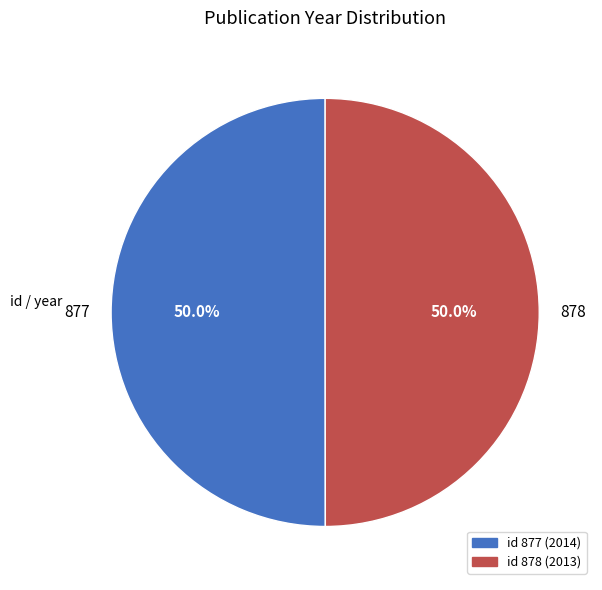

The 878 slice represents 50% of the pie. True or false?

True